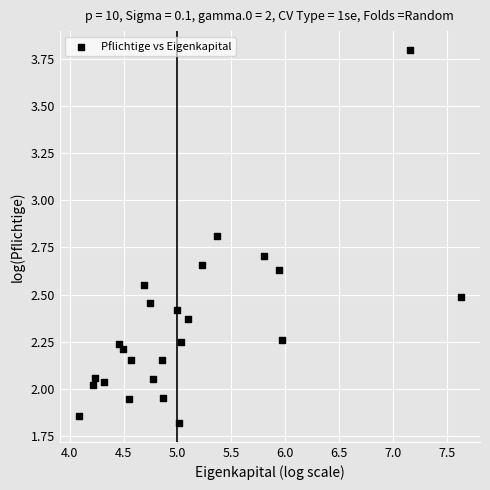

What is the range of X values (max minus min)?

3.6